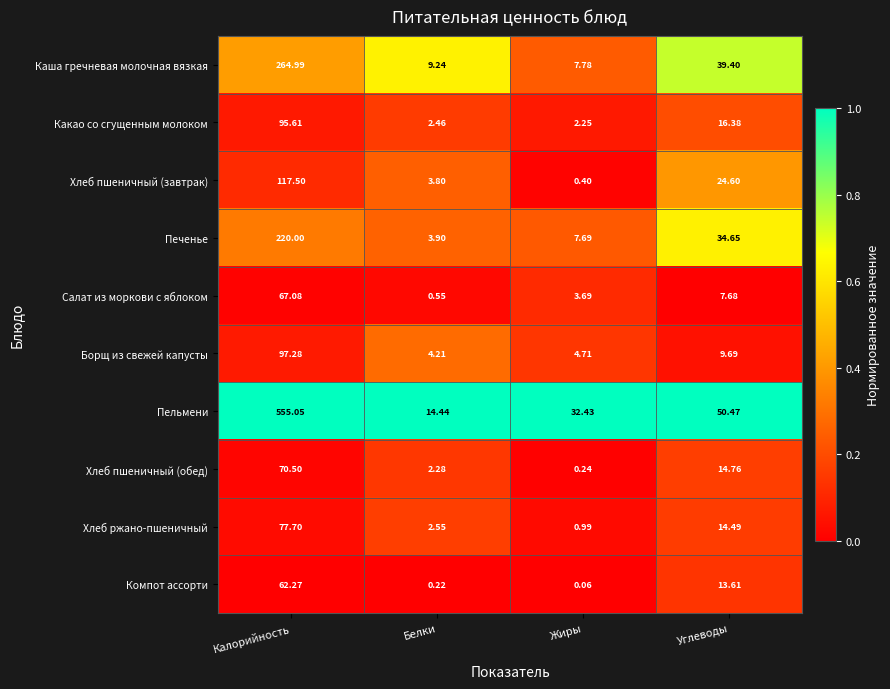

At which category is the sum across all series the highest?

Калорийность